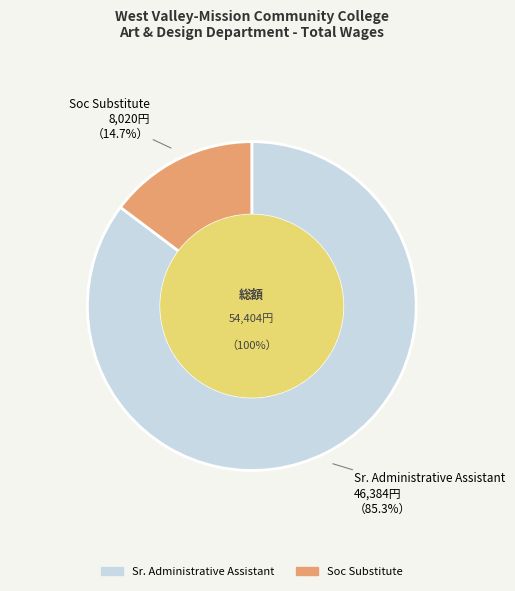

To the nearest percent, what is the difference between the Soc Substitute and Sr. Administrative Assistant slice percentages?

71%